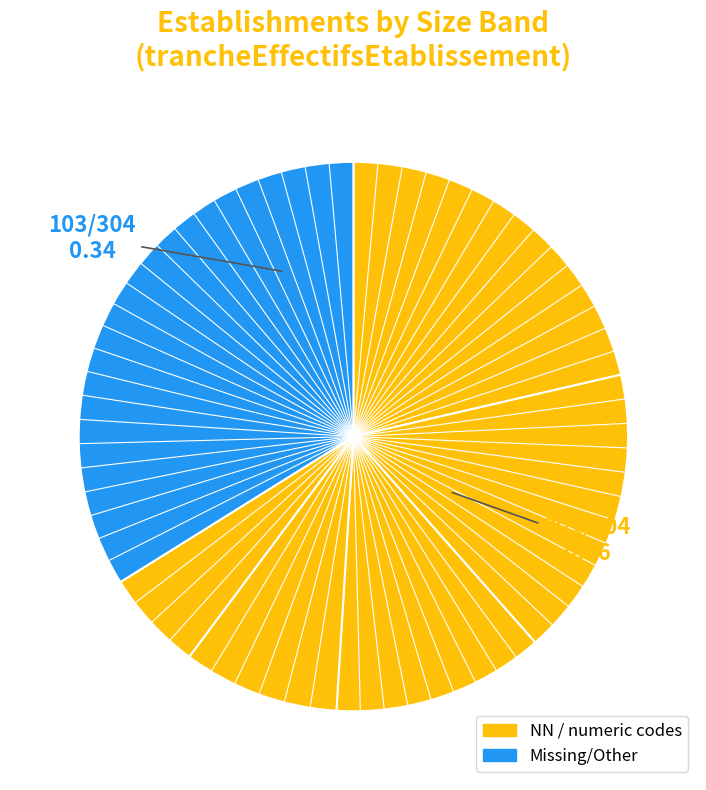

Count the number of slices in the pie.

6